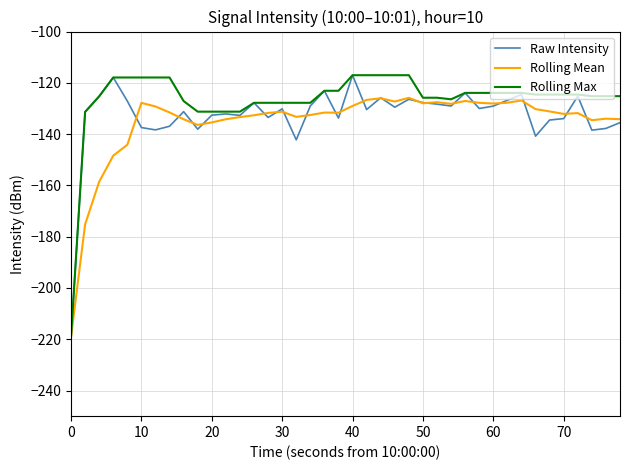

Which series has the largest total across all categories?

Rolling Max